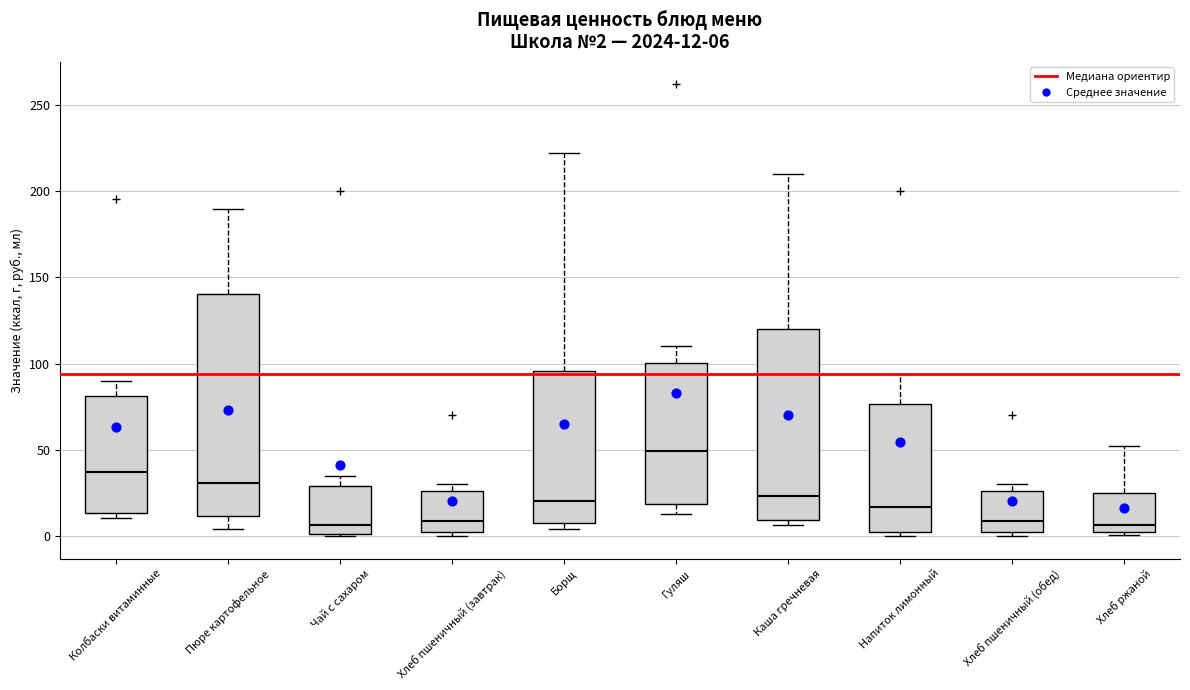

Which box's median line is the highest?

Гуляш